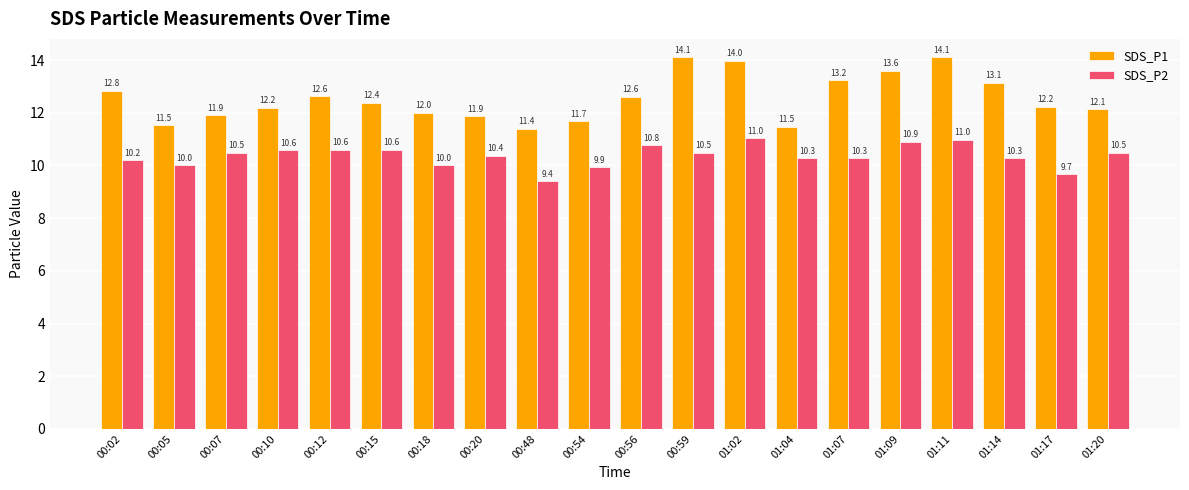

What is the spread (max minus min) of values at 00:07?

1.4